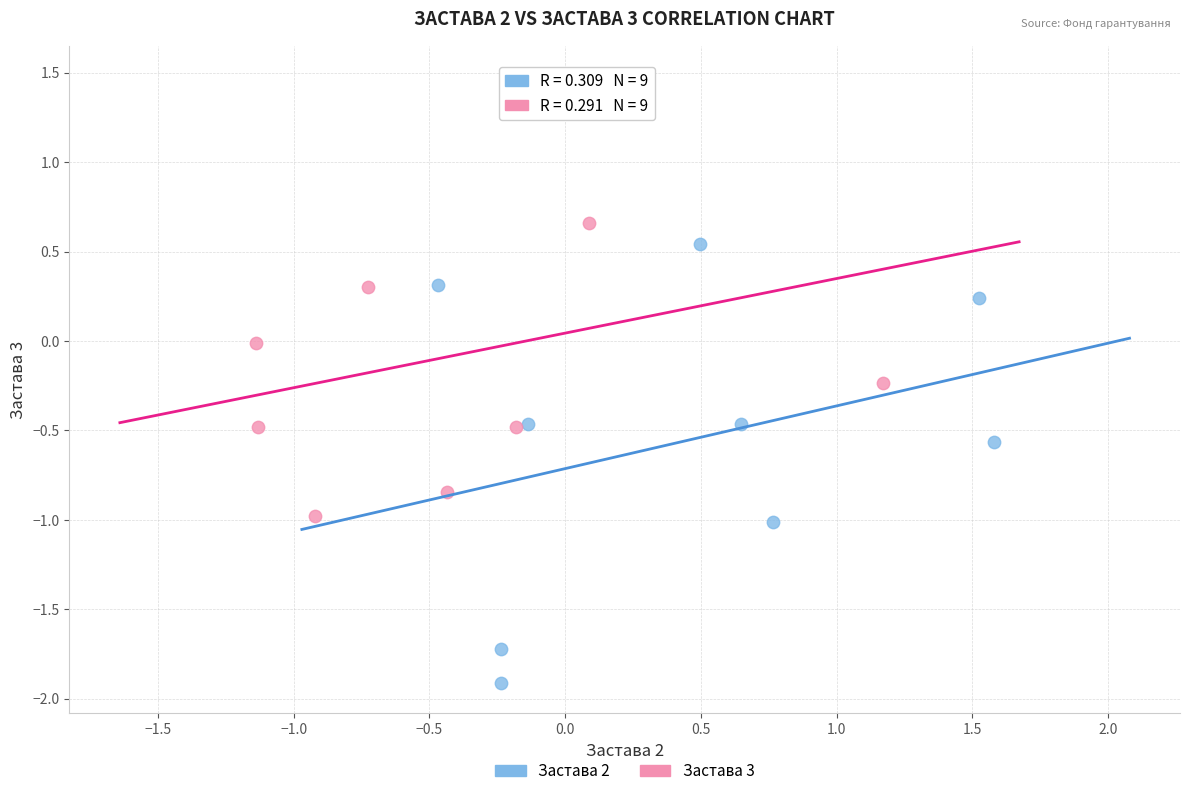

Which series reaches the maximum Y coordinate?

Застава 3